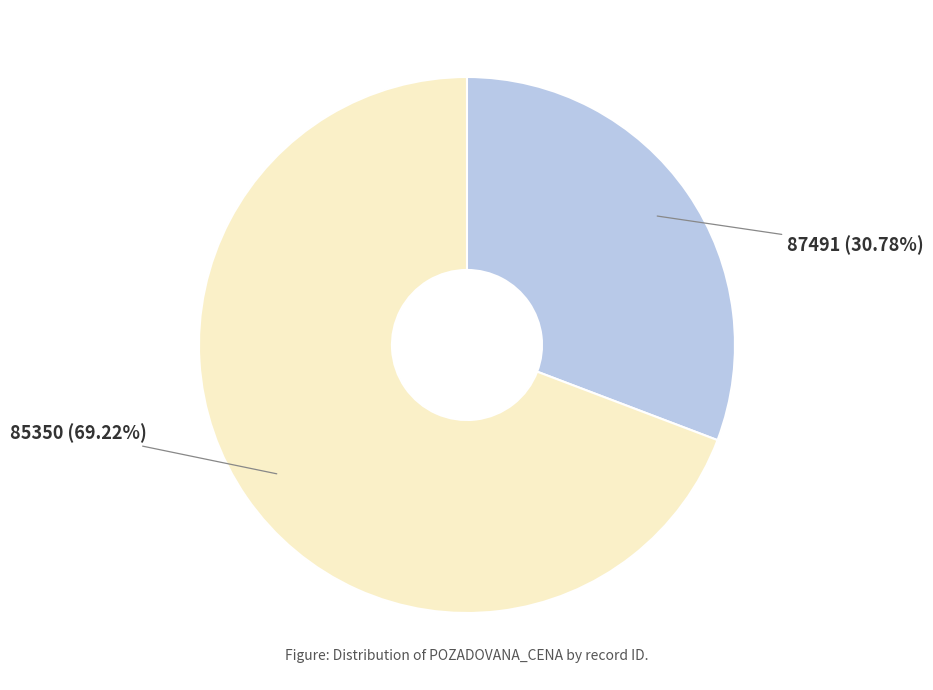

To the nearest percent, what is the difference between the 87491 and 85350 slice percentages?

38%